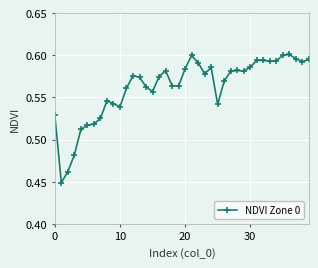

What is the sum of all values?

22.5